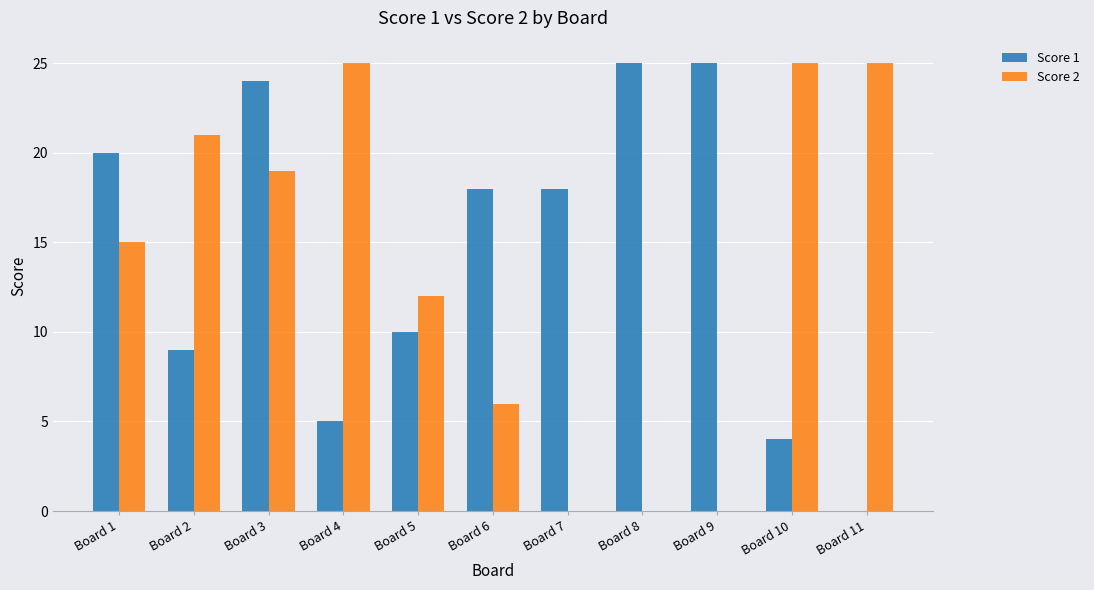

How many categories are shown in the chart?

11